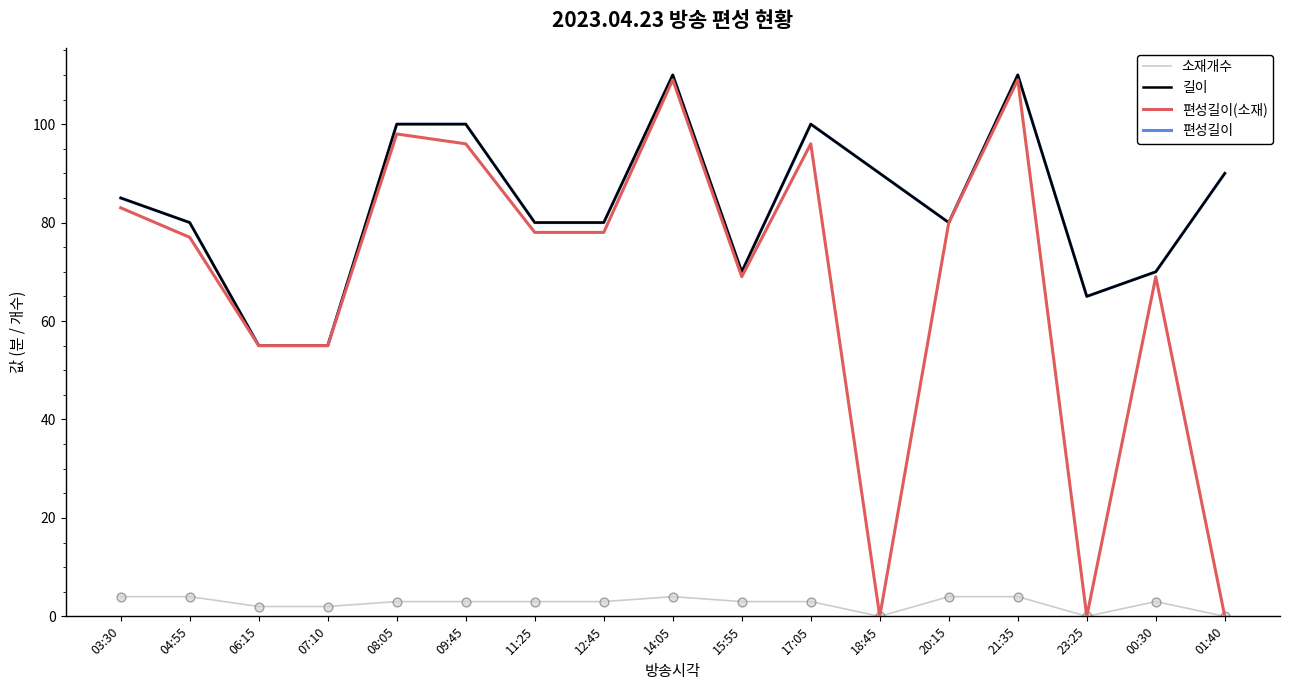

Is this an area chart (filled region under the line)?

No